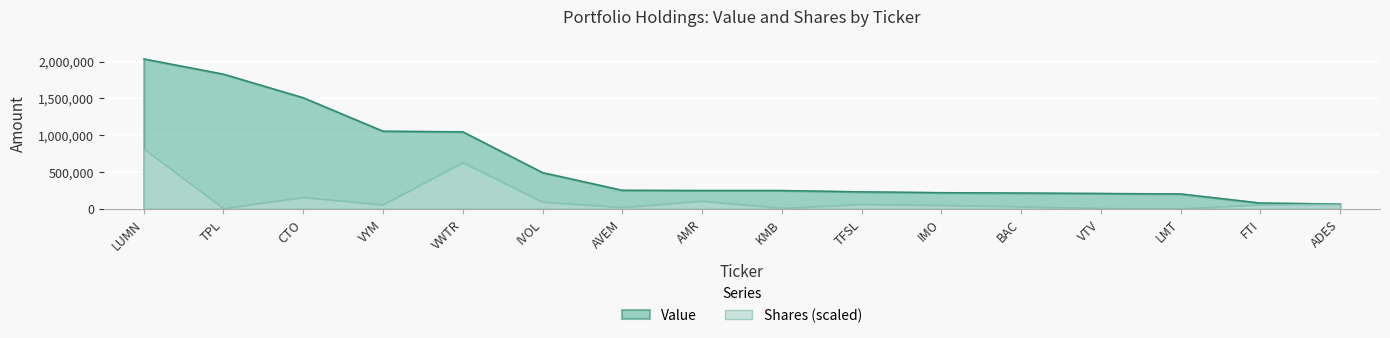

True or false: Shares or principal amount and Value cross at least once.

False